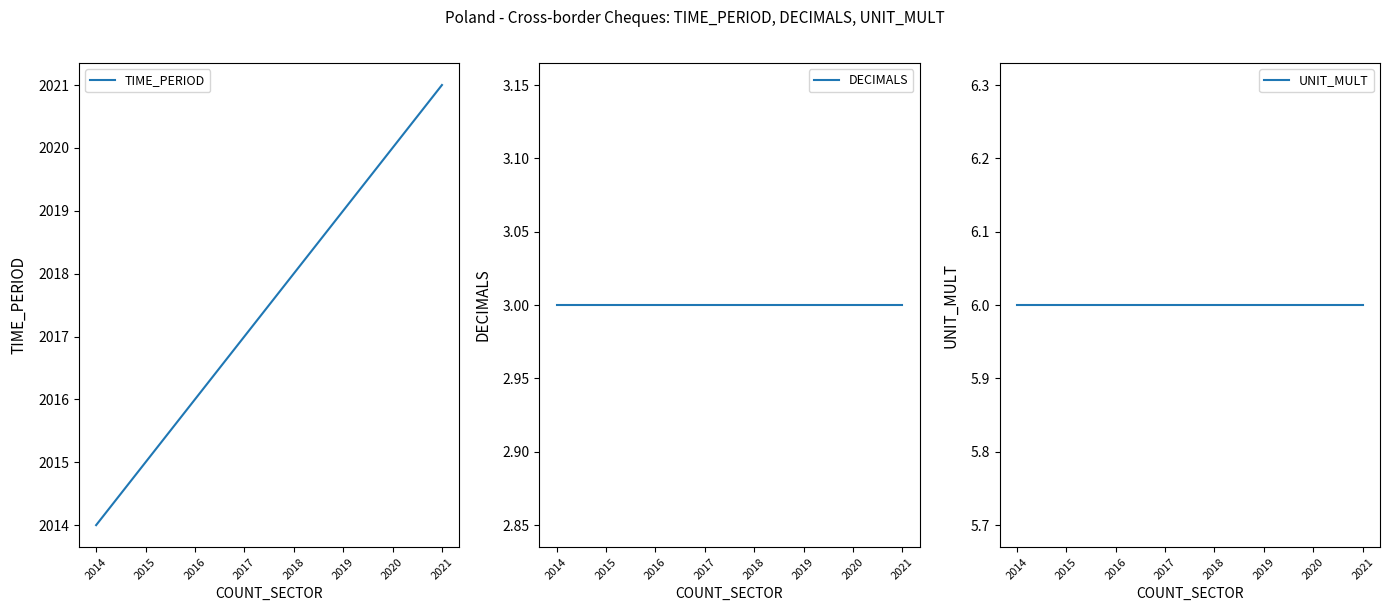

Which series has the largest total across all categories?

TIME_PERIOD